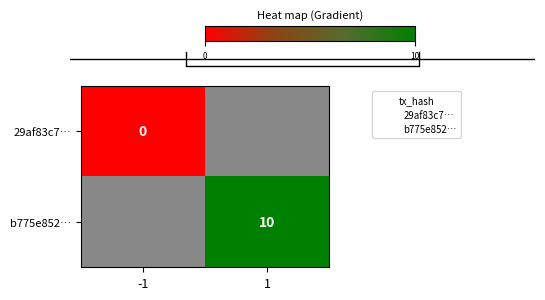

Which label corresponds to the smallest value in the chart?

-1